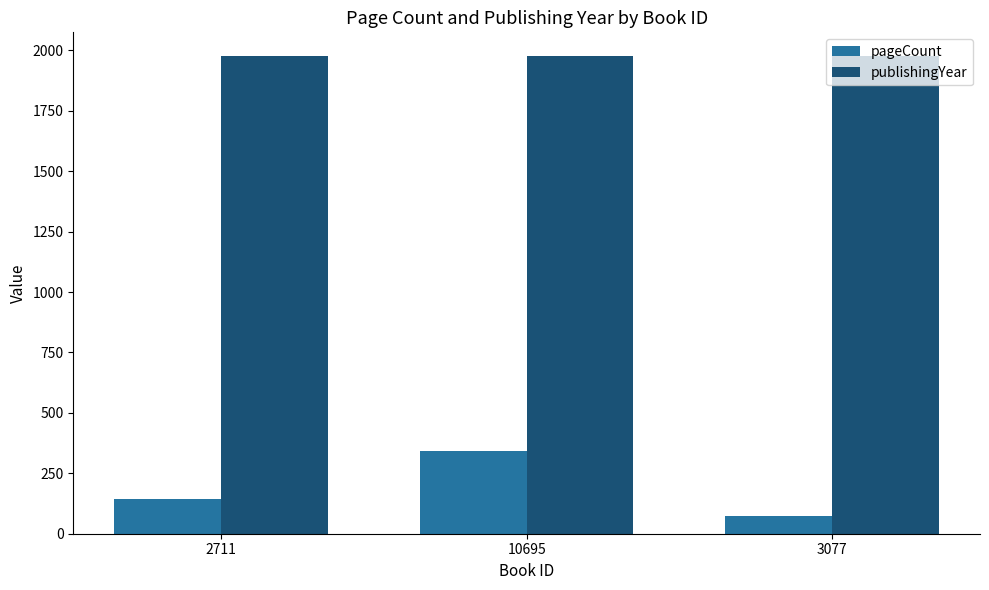

Which category has the lowest value across all series?

3077